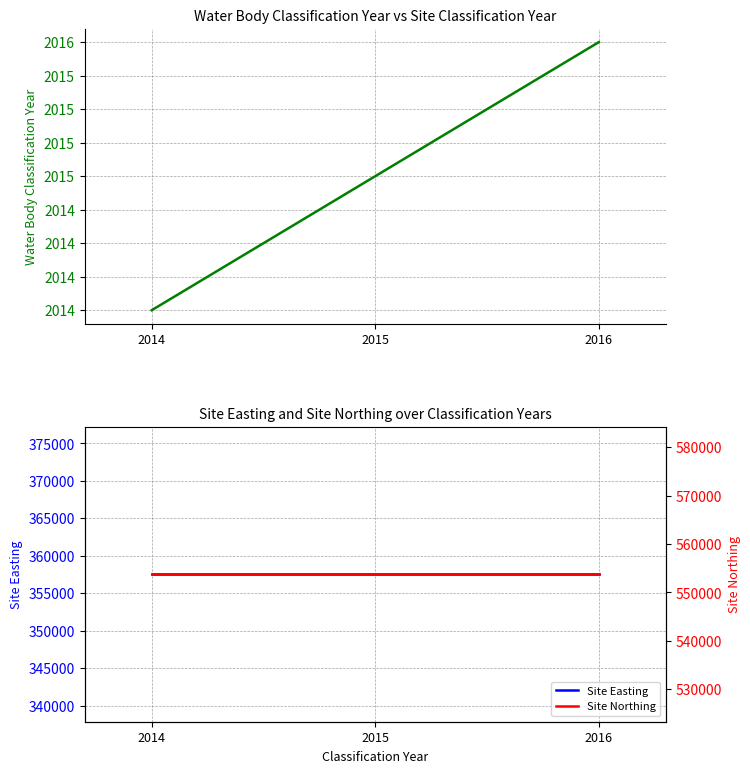

At 2016, list the series in order from smallest to largest.

Water Body Classification Year, Site Easting, Site Northing